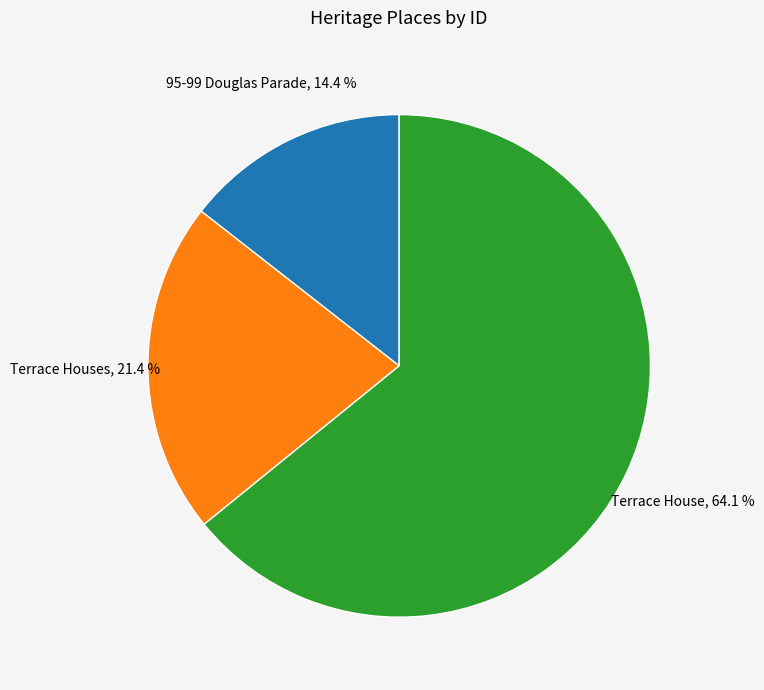

What percentage do 95-99 Douglas Parade and Terrace House together represent?

78.6%